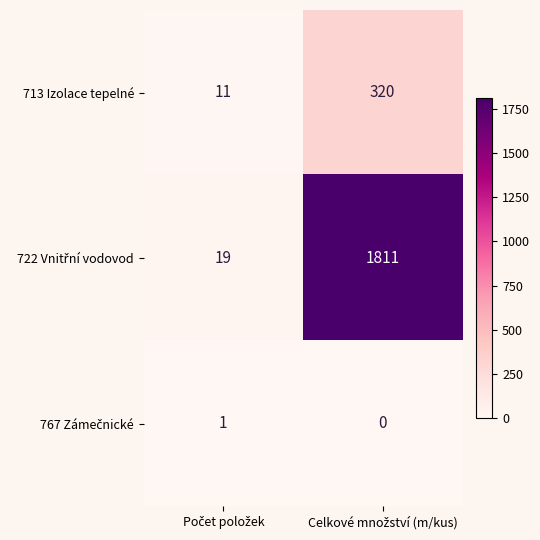

What is the difference between the maximum and minimum values in the 713 Izolace tepelné series?

309